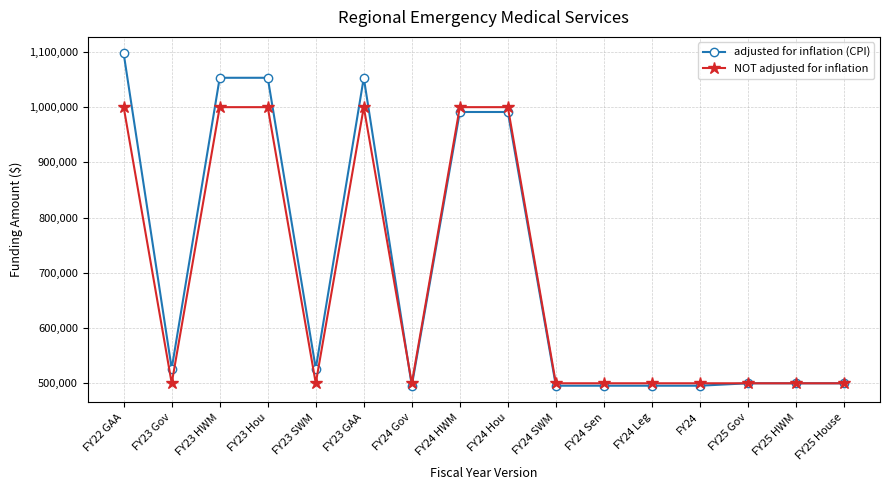

Which series has the widest spread of values?

adjusted for inflation (CPI)